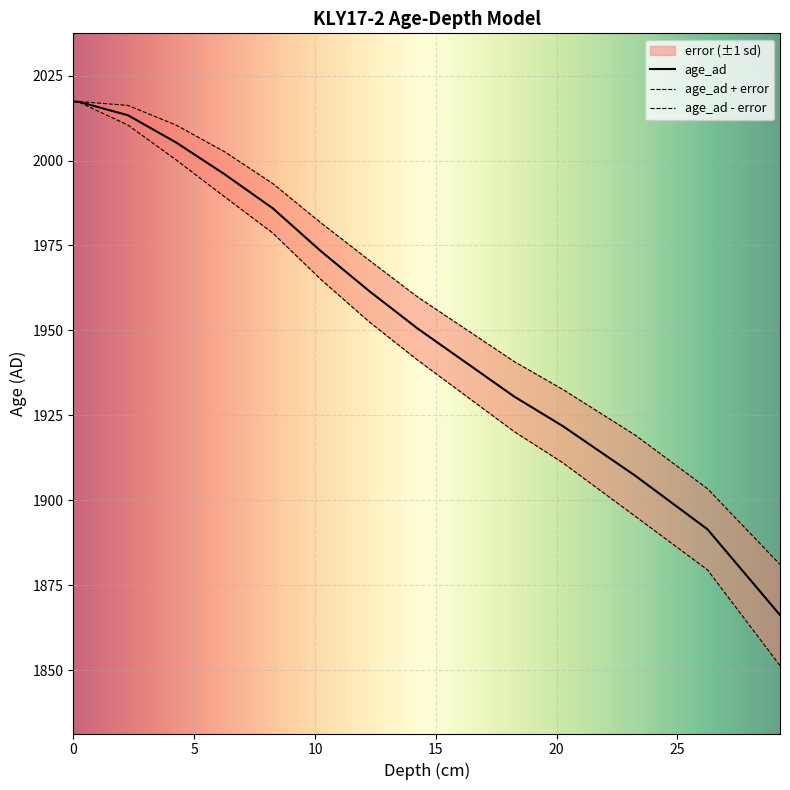

What is the sum of all values?

27437.8